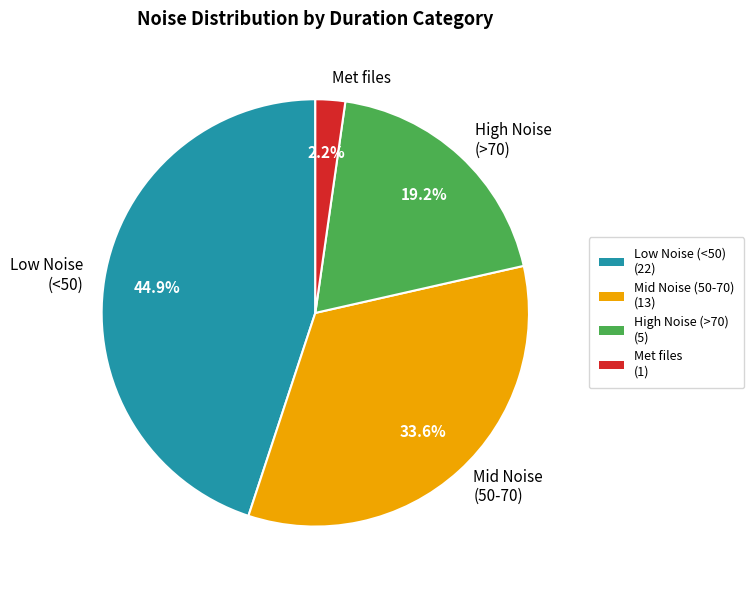

Which category has the biggest portion of the pie?

Low Noise (<50)